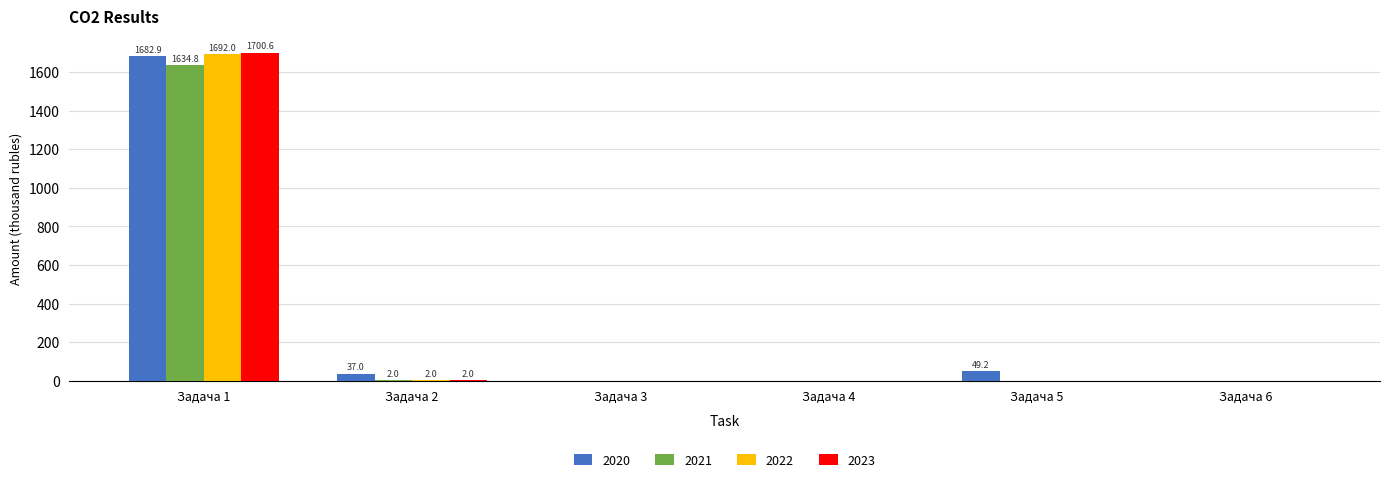

What is the total value across all series at Задача 1?

6710.3